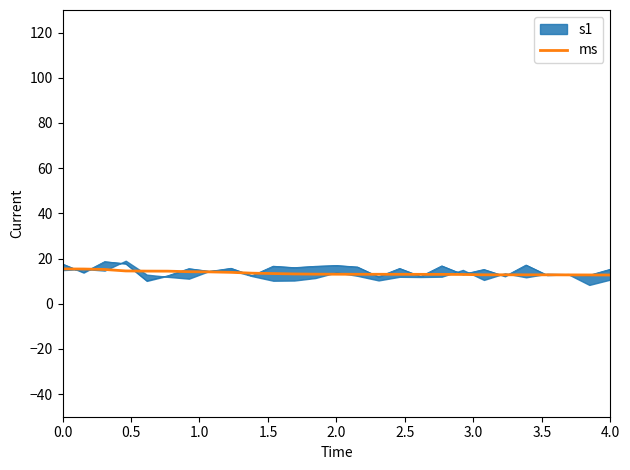

What is the lowest value of the ms series?

12.7